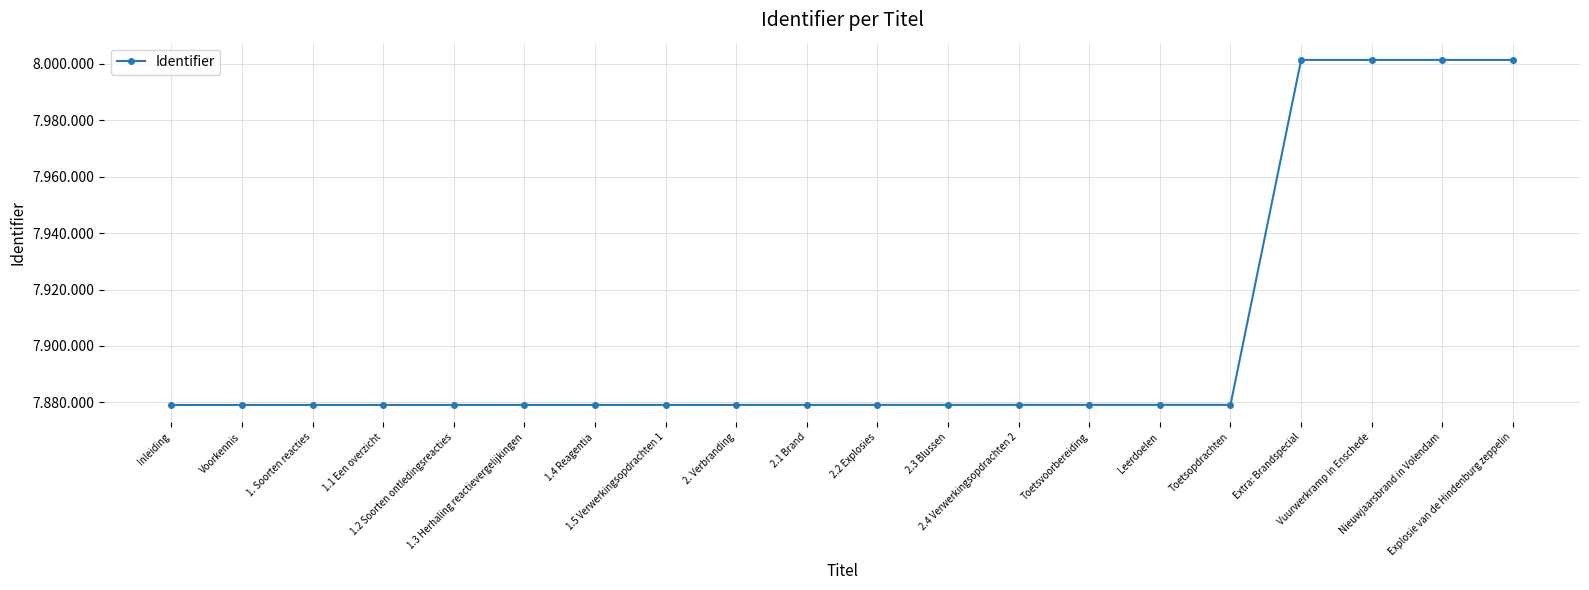

Between 1.3 Herhaling reactievergelijkingen and Extra: Brandspecial, which is larger?

Extra: Brandspecial